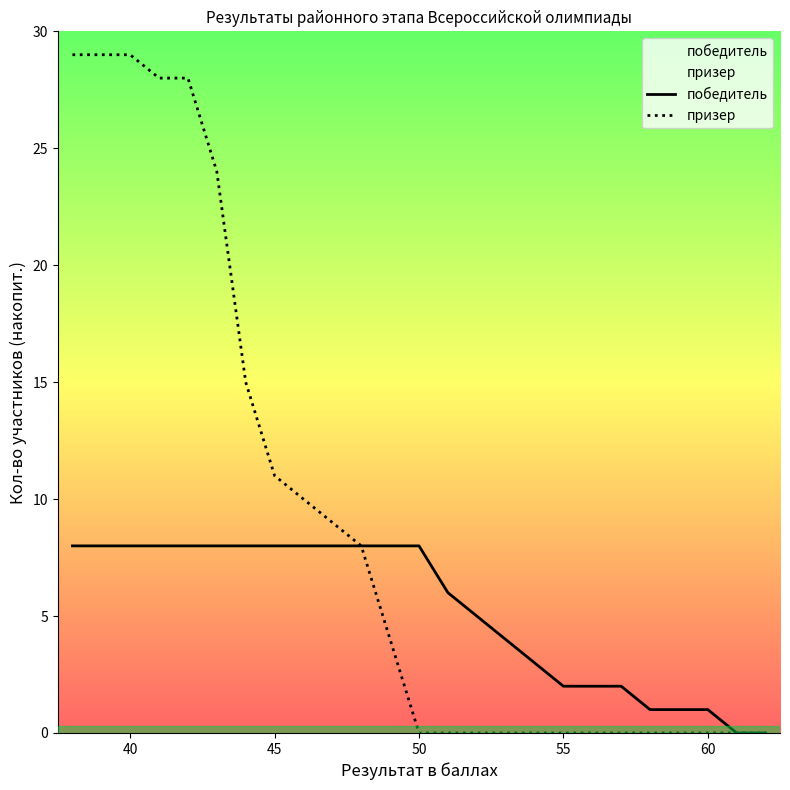

Is this an area chart (filled region under the line)?

No